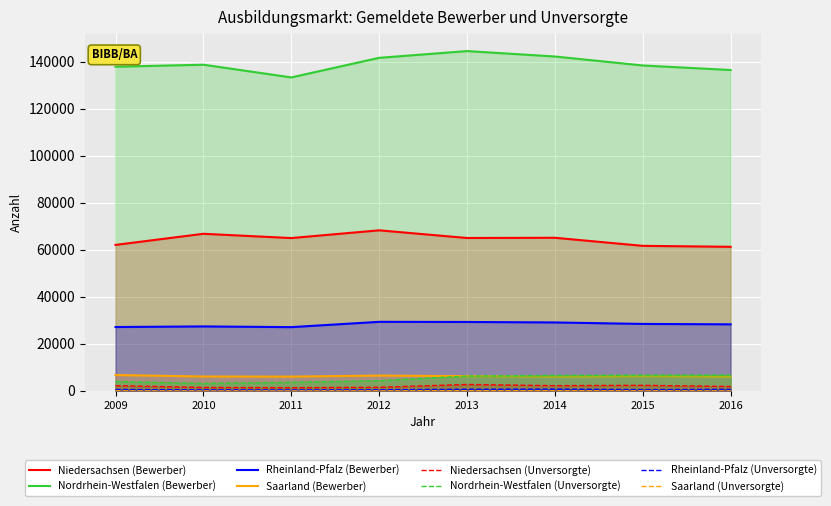

What is the lowest value of the Nordrhein-Westfalen (Unversorgte) series?

3186